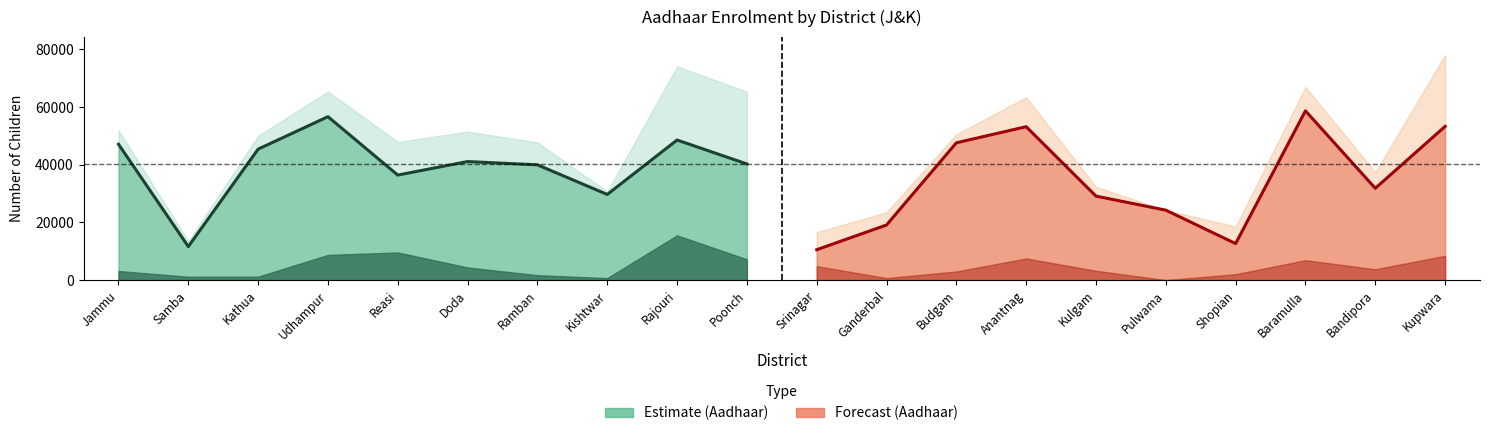

What is the difference between the Without Aadhaar values at Baramulla and Reasi?

559